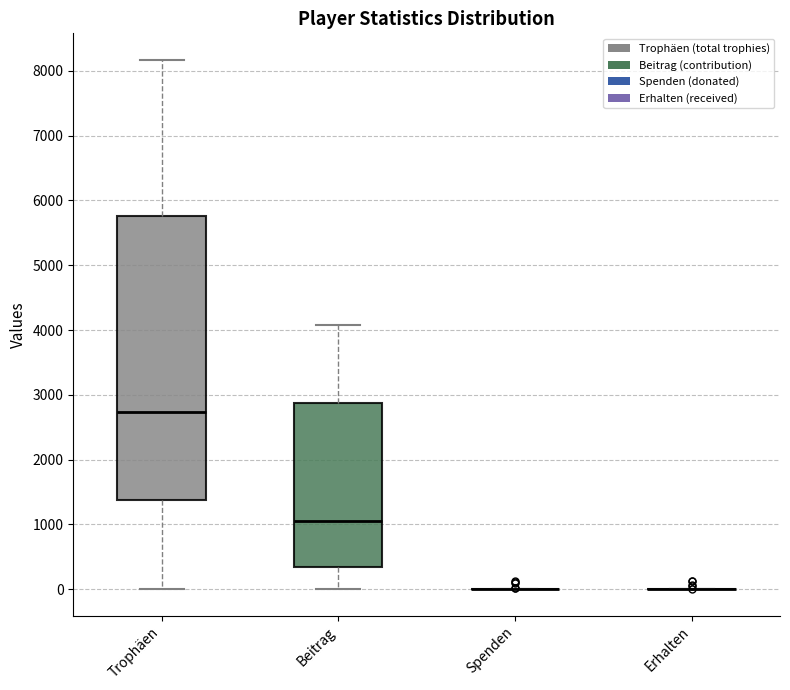

Where is the upper edge of the box for Trophäen on the y-axis? The values are not printed on the chart, so give them approximately, as read against the axis.

5800